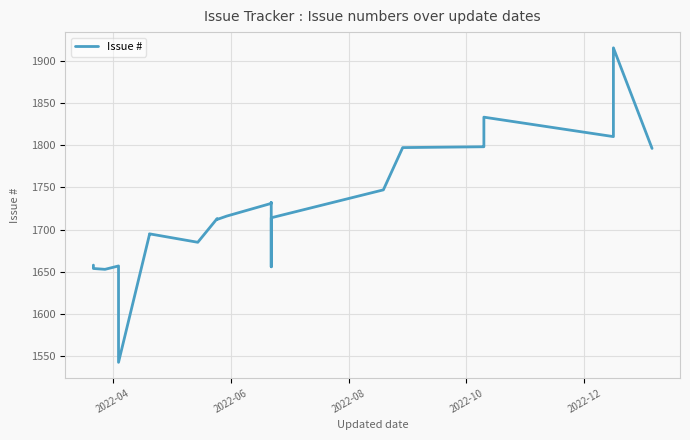

How many lines are shown in the chart?

1